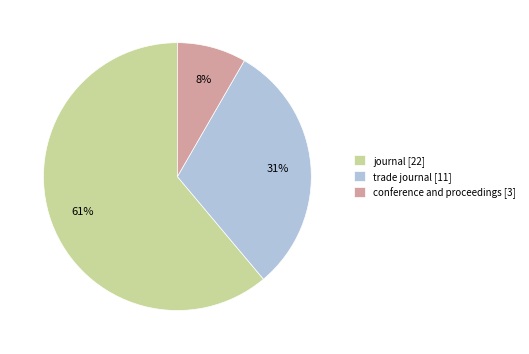

To the nearest percent, what is the difference between the largest and smallest slice percentages?

53%